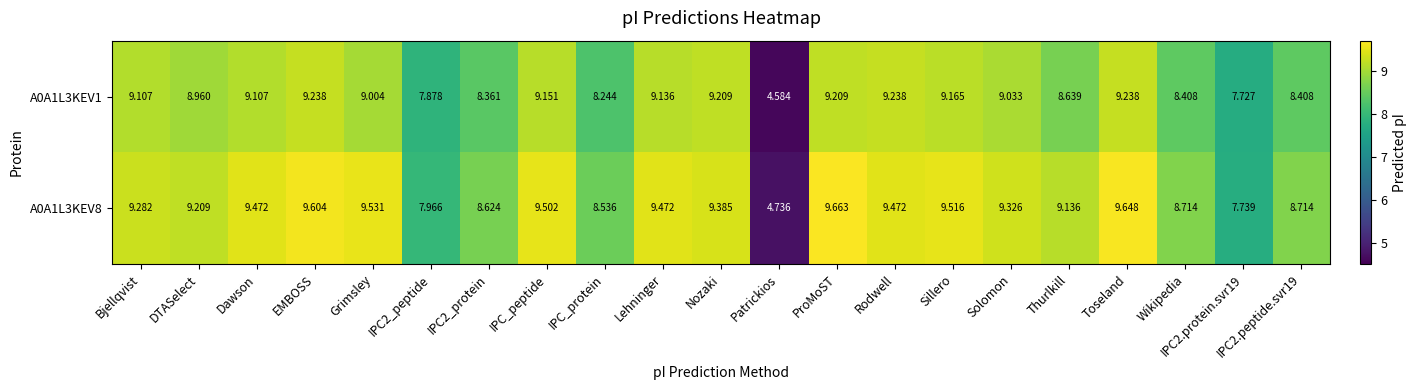

At which label is A0A1L3KEV1 closest to 6?

Patrickios